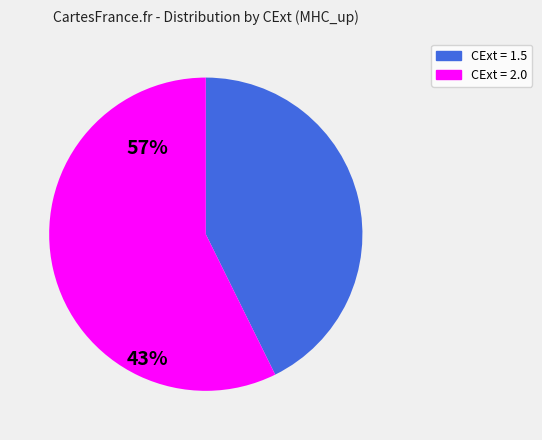

Is there any slice that represents more than half of the pie?

Yes